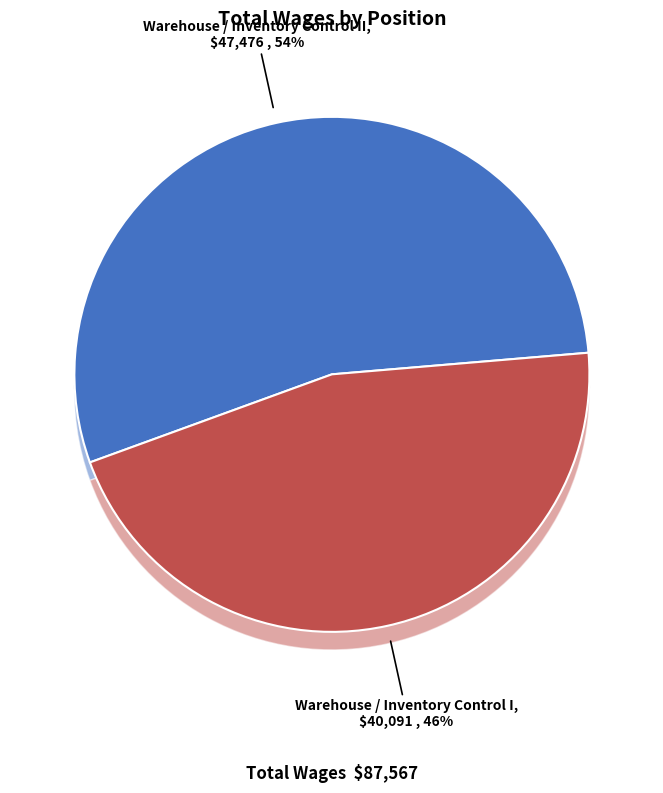

Is it true that Warehouse / Inventory Control I is 46% of the pie?

True